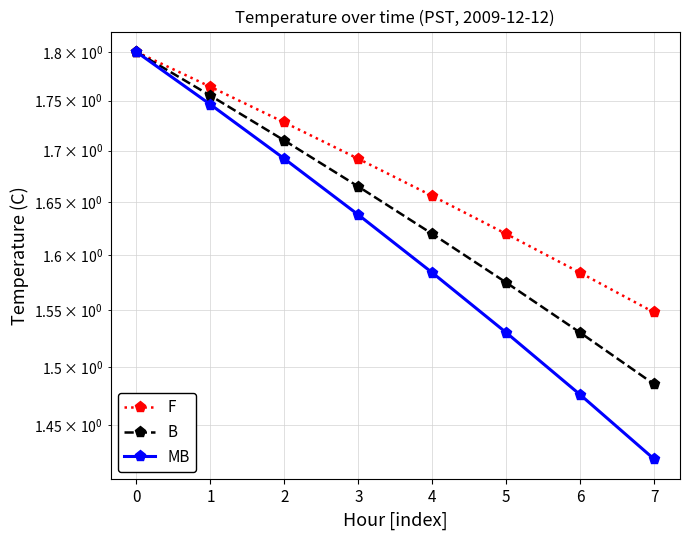

How many lines are shown in the chart?

3